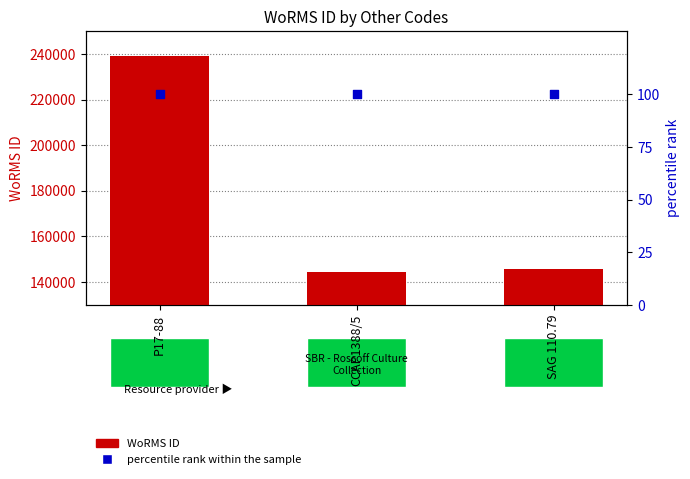

Which series has the largest Y range (max minus min)?

WoRMS ID